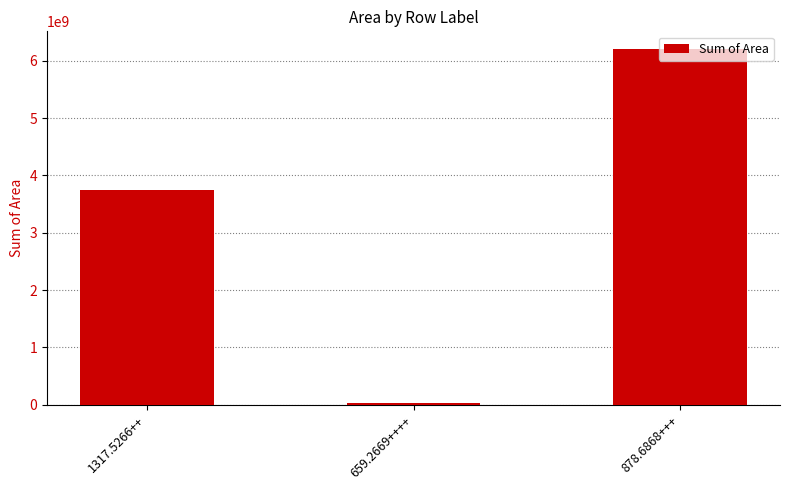

What is the minimum value shown in the chart?

24742307